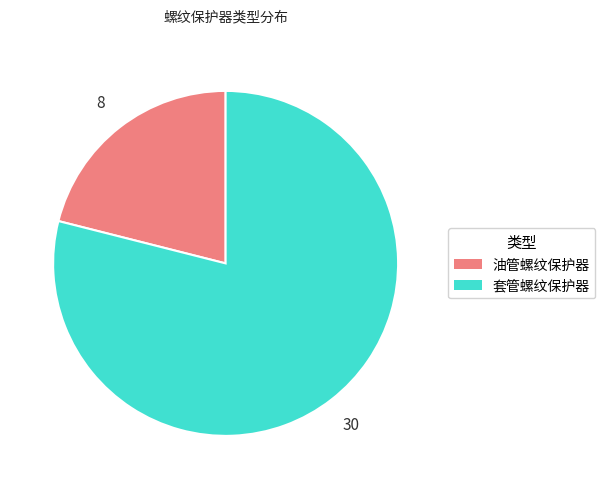

How many segments does this pie chart have?

2